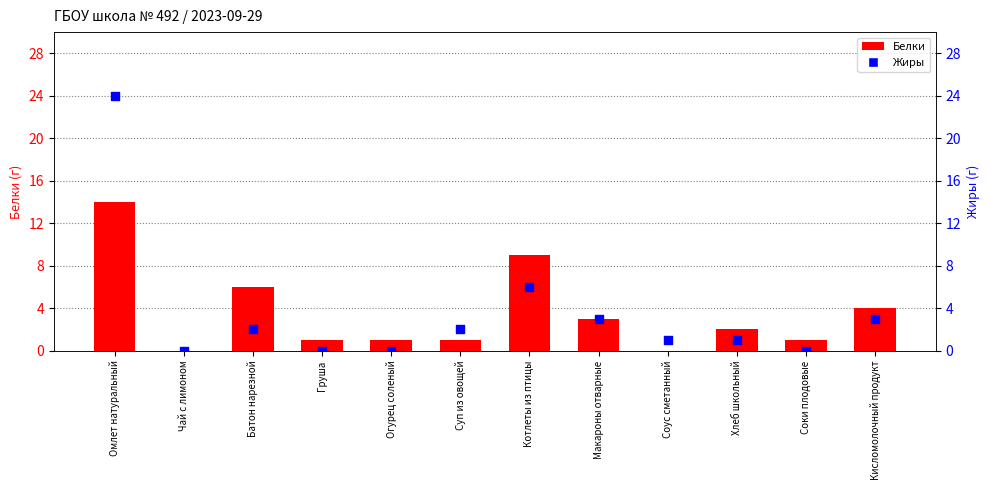

At which category is the sum across all series the highest?

Омлет натуральный